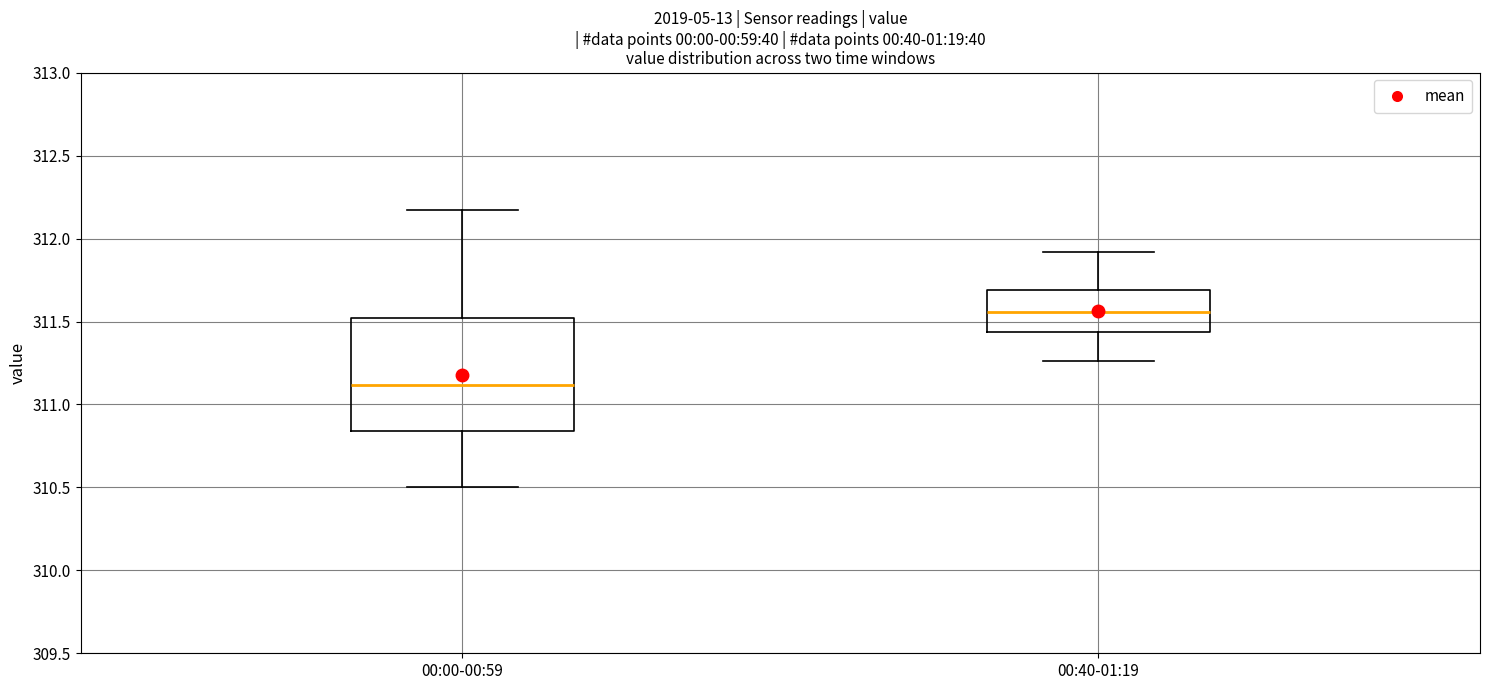

Where does the median line of the box for 00:00-00:59 sit on the y-axis? The values are not printed on the chart, so give them approximately, as read against the axis.

311.10